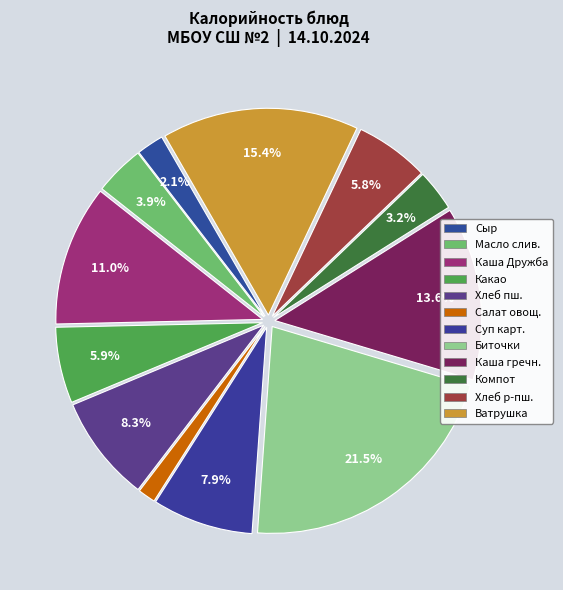

How many slices are in this pie chart?

12